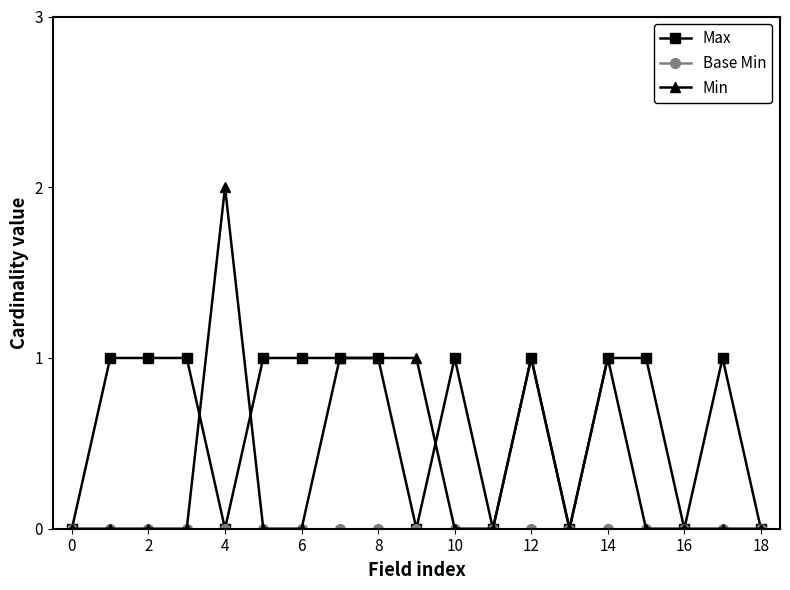

Which series has the widest spread of values?

Min